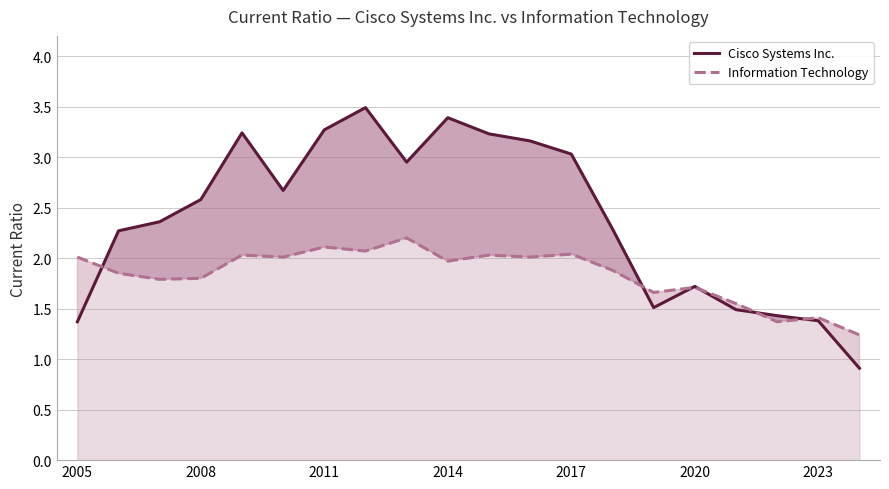

What is the highest value of the Information Technology series?

2.2